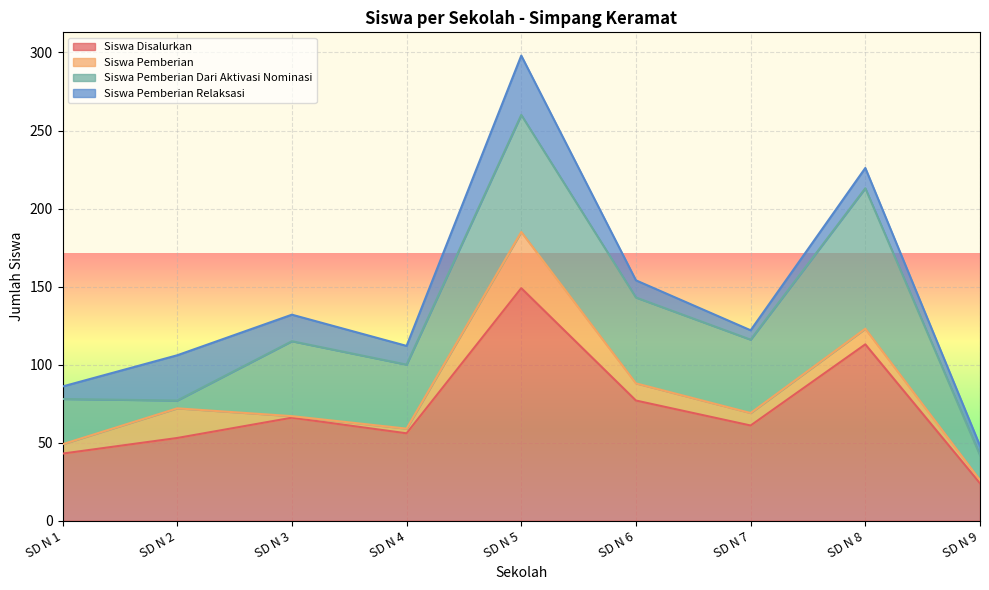

How many lines are shown in the chart?

4